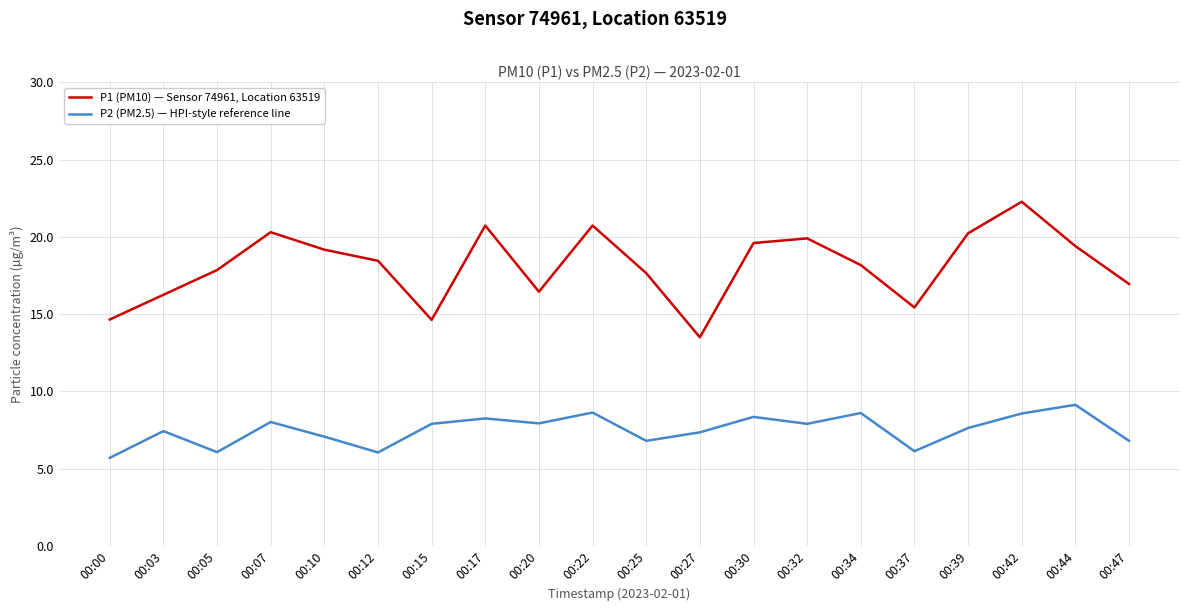

True or false: P1 (PM10) — Sensor 74961, Location 63519 has more than 1 points higher than both neighbors.

True